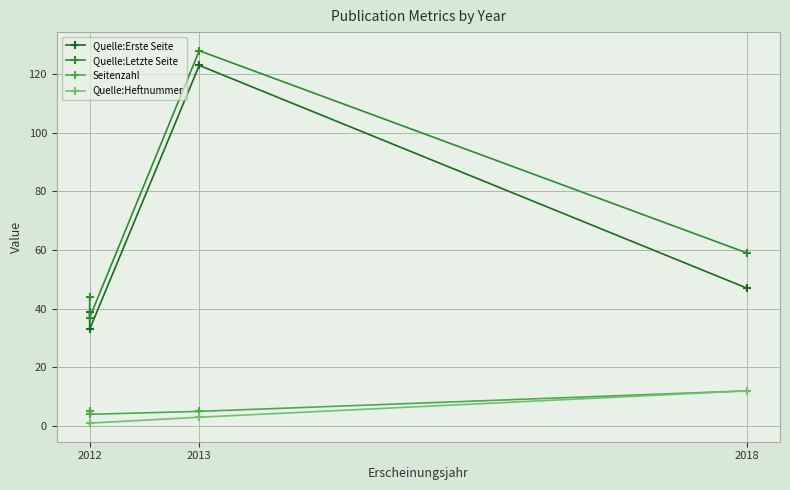

How many lines are shown in the chart?

4